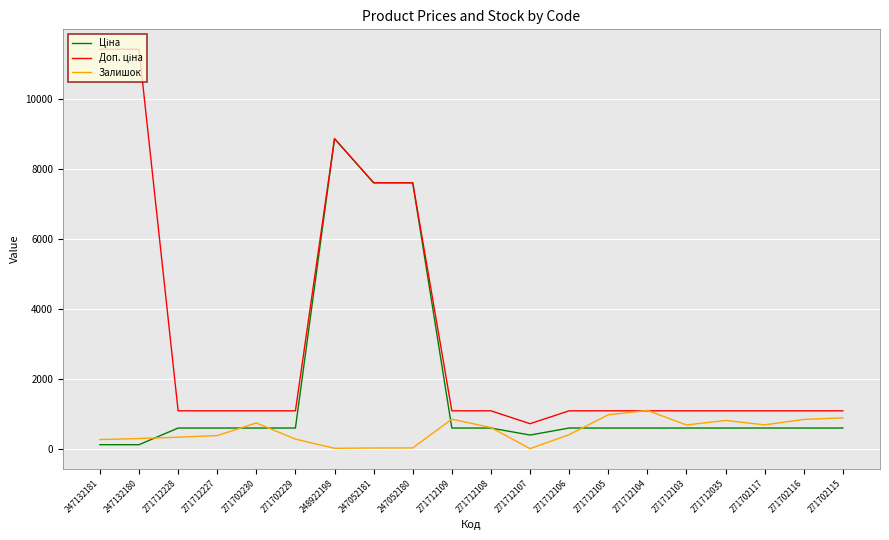

The value of Залишок at 271712105 is 1442.4. True or false?

False